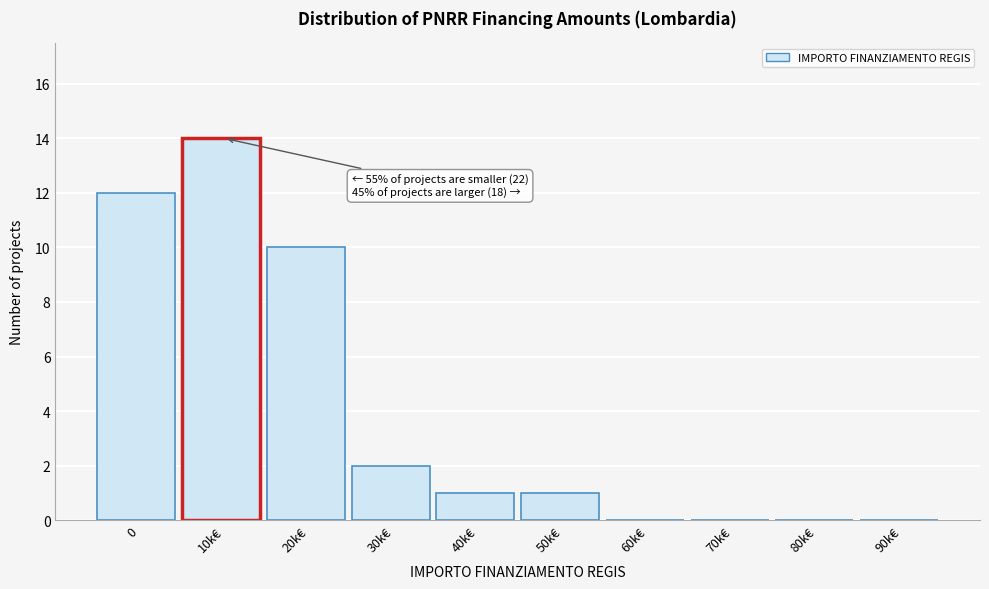

Reading left to right, transcribe all the data shown in this chart.

0=12	10k€=14	20k€=10	30k€=2	40k€=1	50k€=1	60k€=0	70k€=0	80k€=0	90k€=0